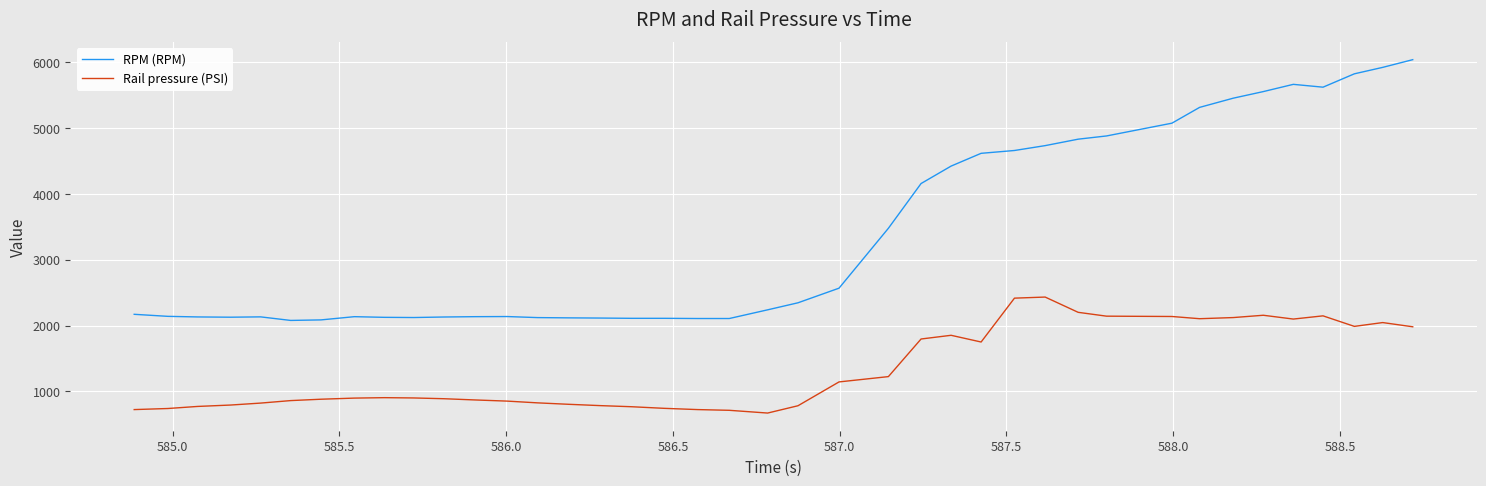

What is the difference between the maximum and minimum values in the RPM (RPM) series?

3962.0